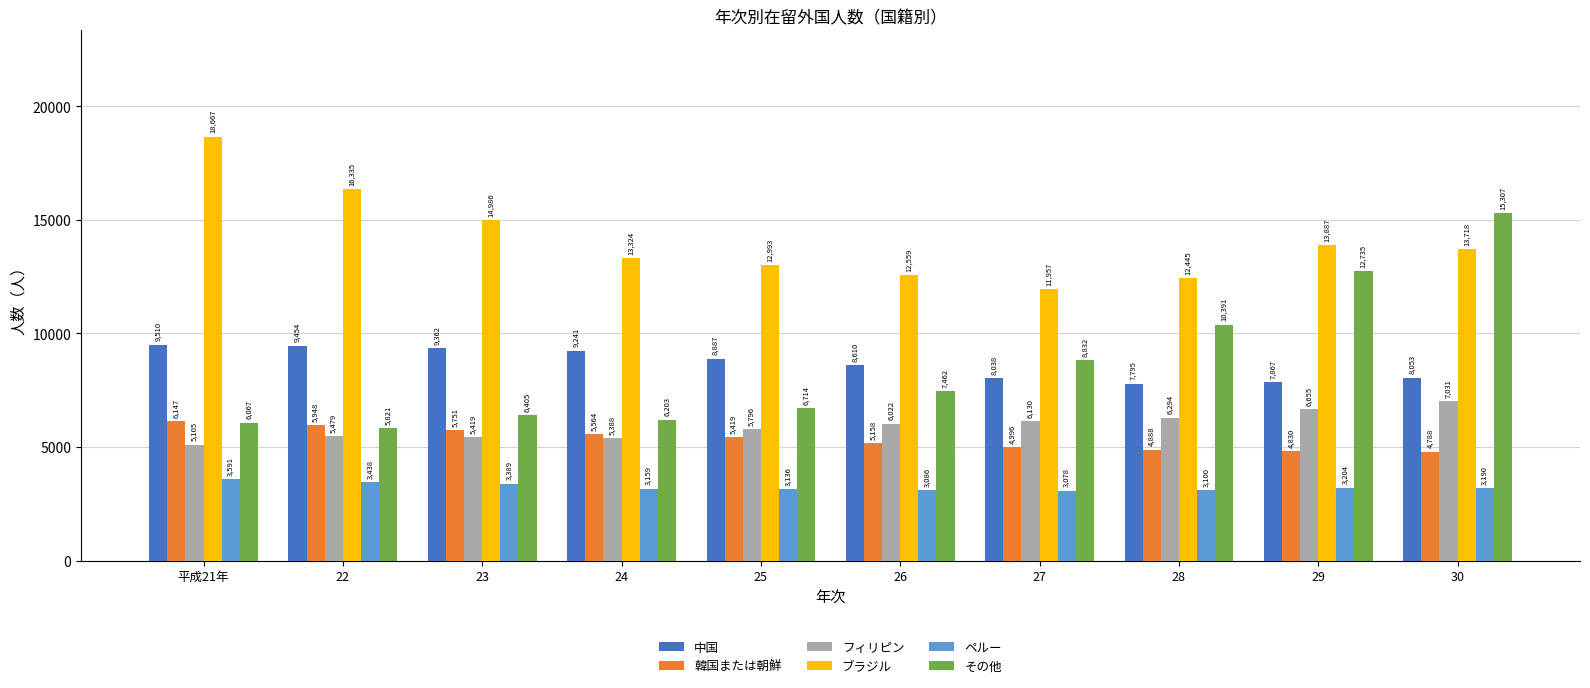

How many groups of bars are there?

10